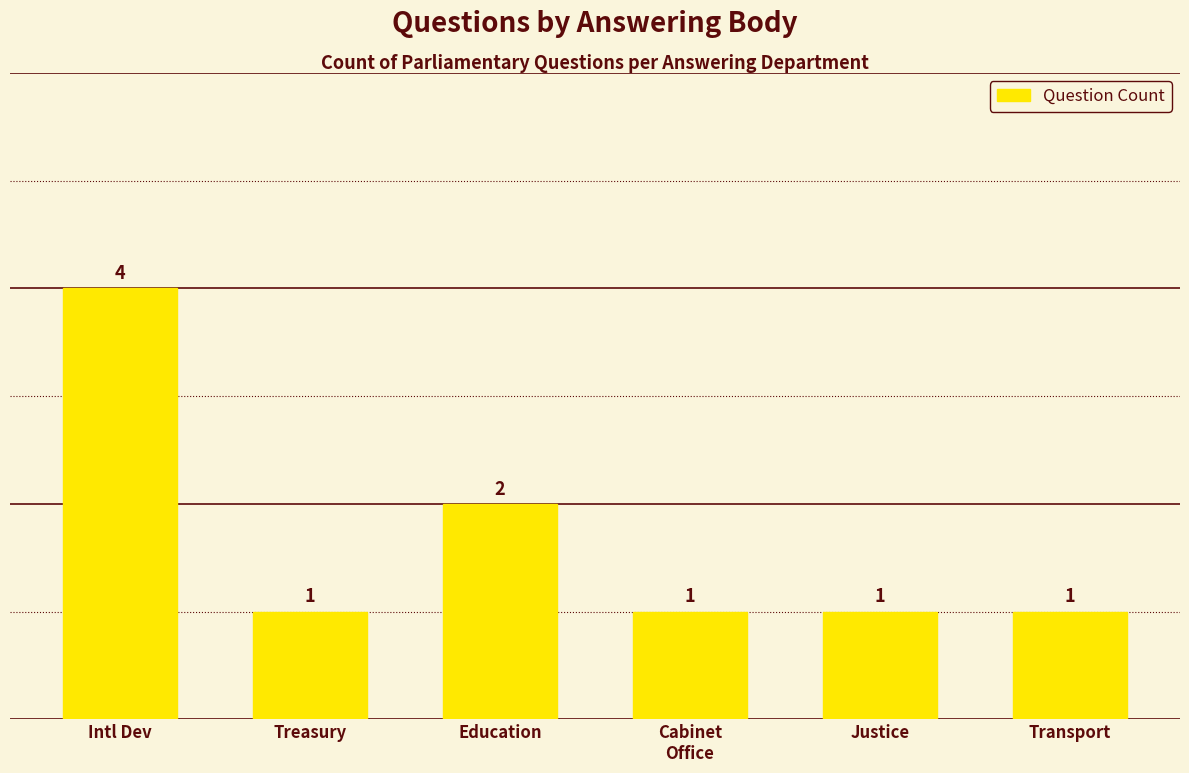

Where is the data nearest to the value 2?

Education